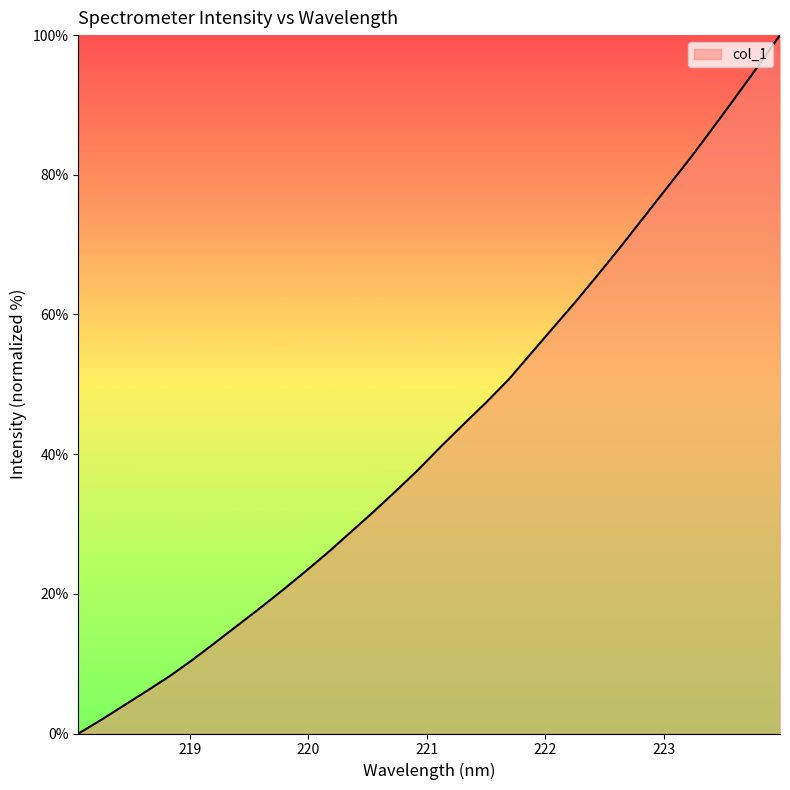

What is the maximum value shown in the chart?

100.0